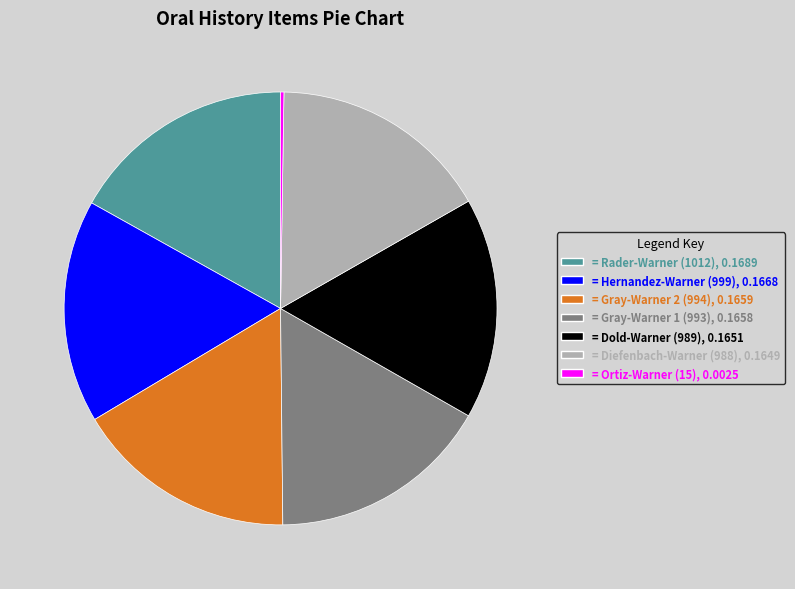

Does any single category account for the majority?

No